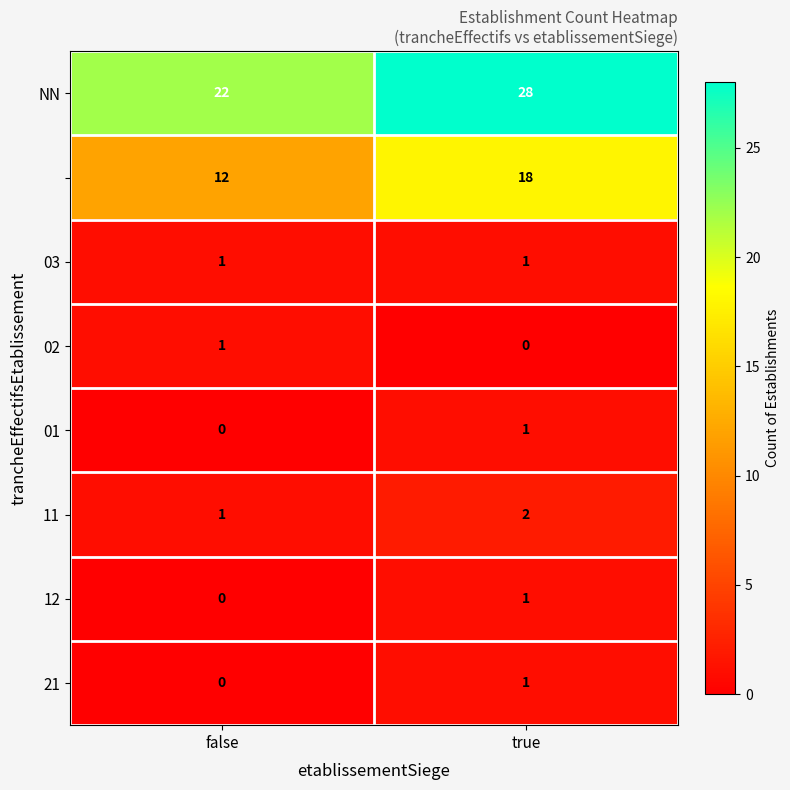

What is the total value across all series at true?

52